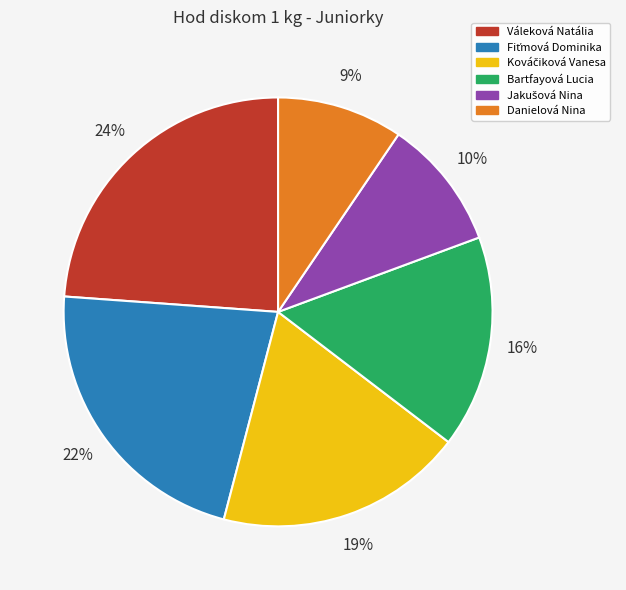

Which slice is the largest?

Váleková Natália